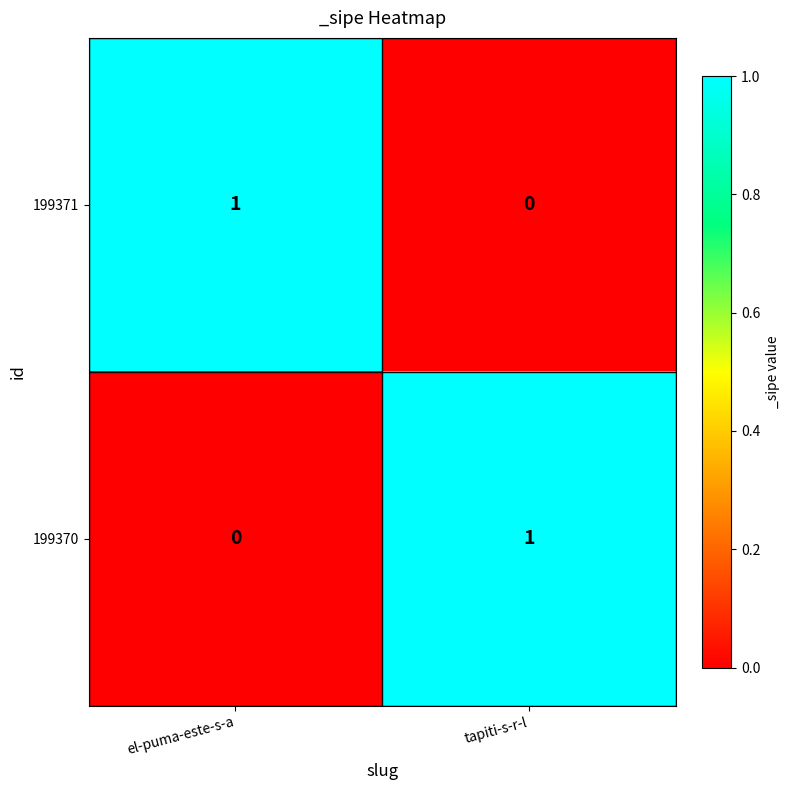

Reading right to left, list all the values displayed in this chart.

199371: 0	1
199370: 1	0